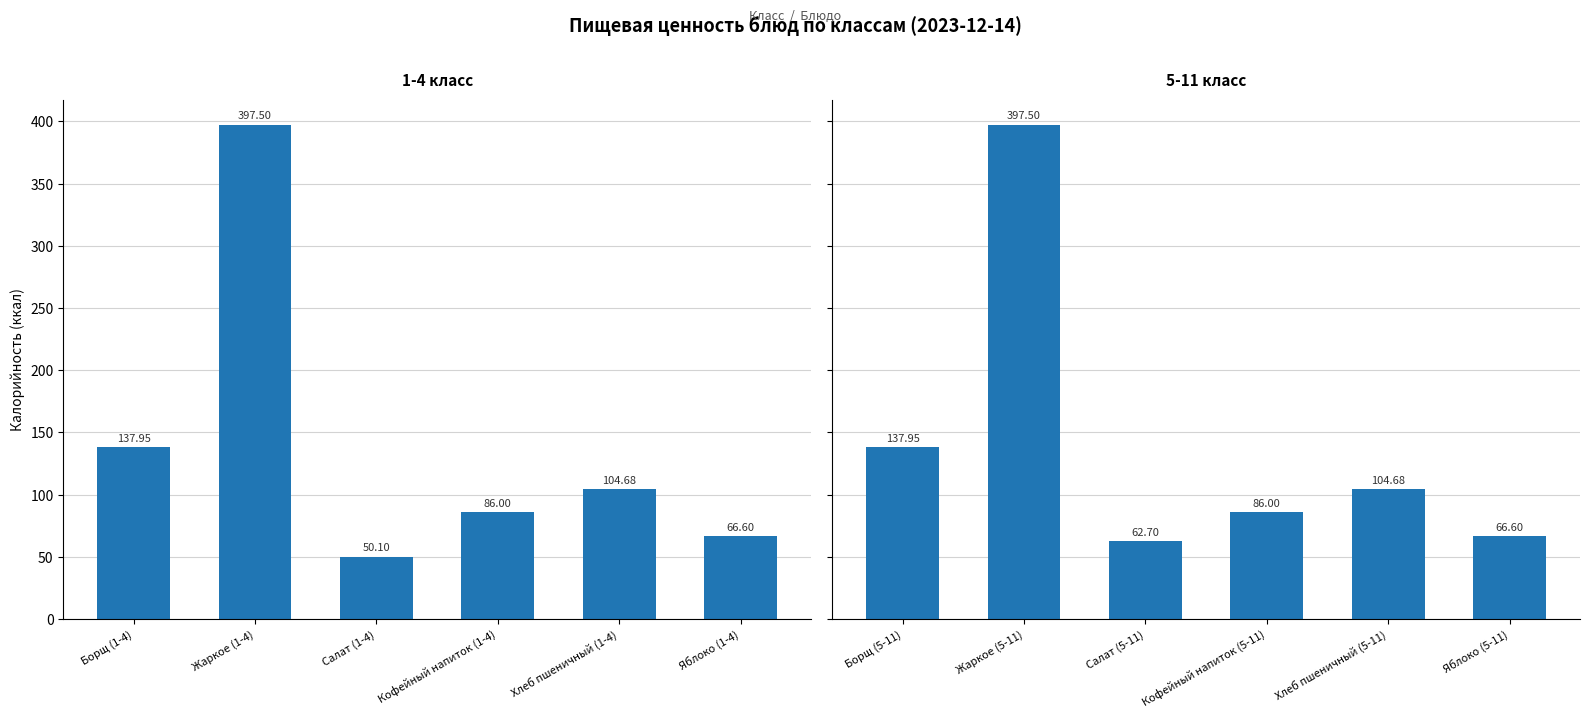

What is the label of the 4th bar from the right?

Салат (1-4)